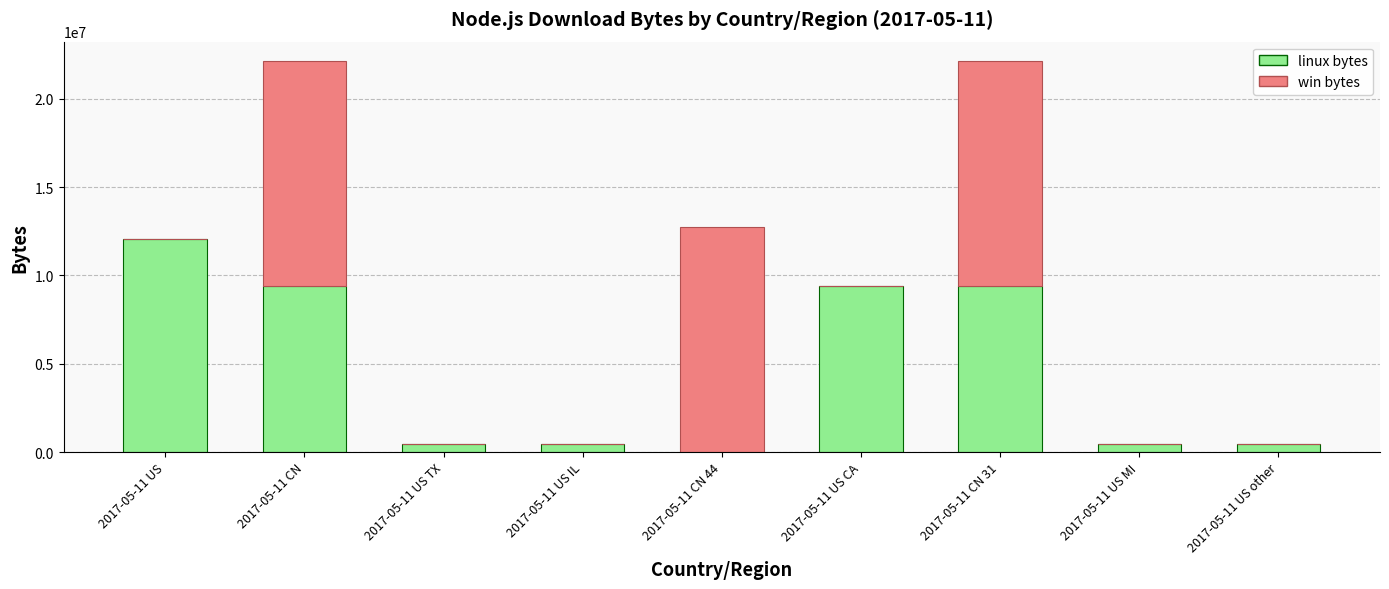

What is the maximum value for linux bytes?

12085380